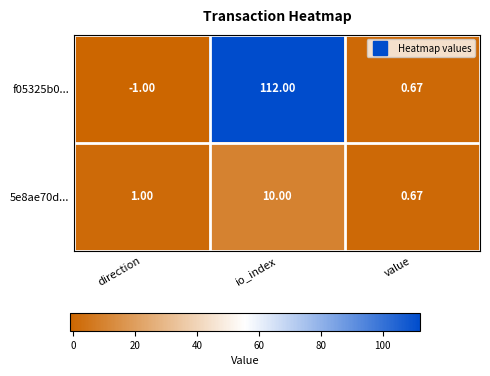

List the labels in order of f05325b0... value, smallest first.

direction, value, io_index